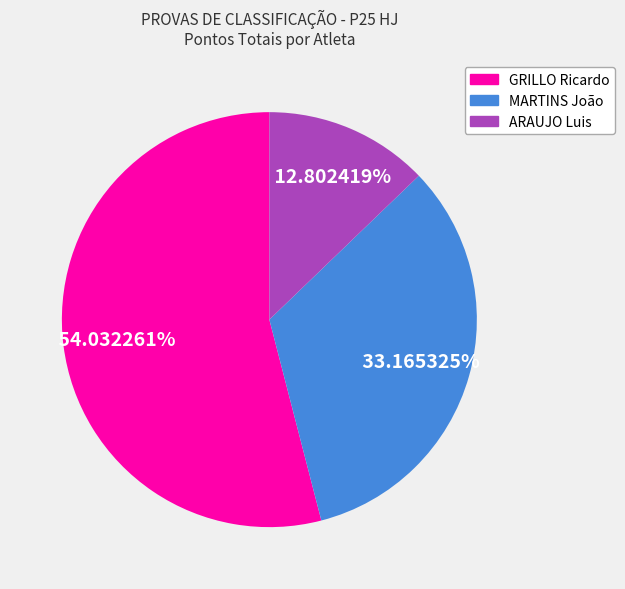

Does MARTINS João represent more than half of the total?

No